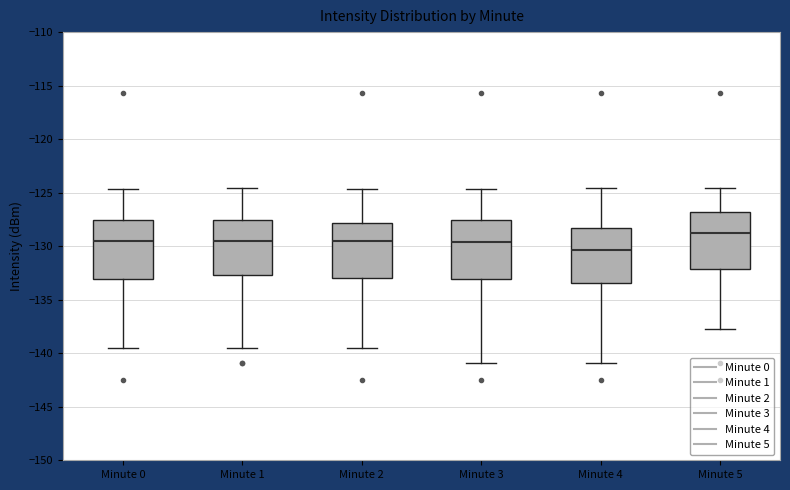

Where does the median line of the box for Minute 1 sit on the y-axis? The values are not printed on the chart, so give them approximately, as read against the axis.

-129.5